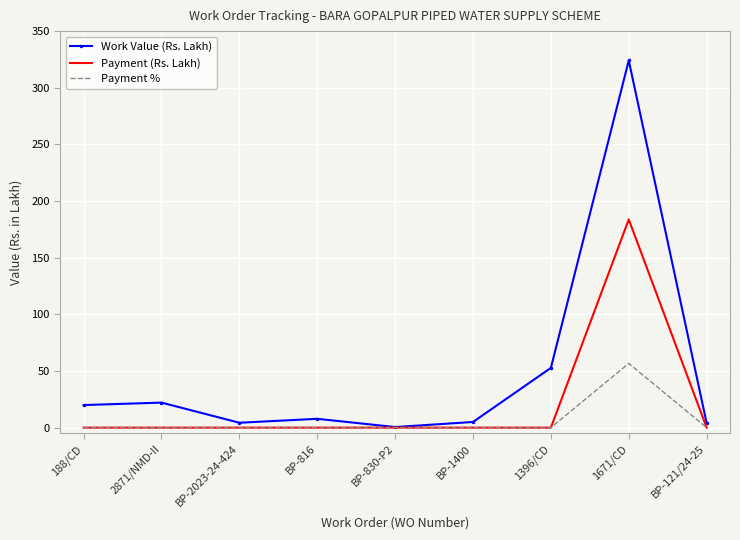

What is the maximum value for Payment %?

56.7